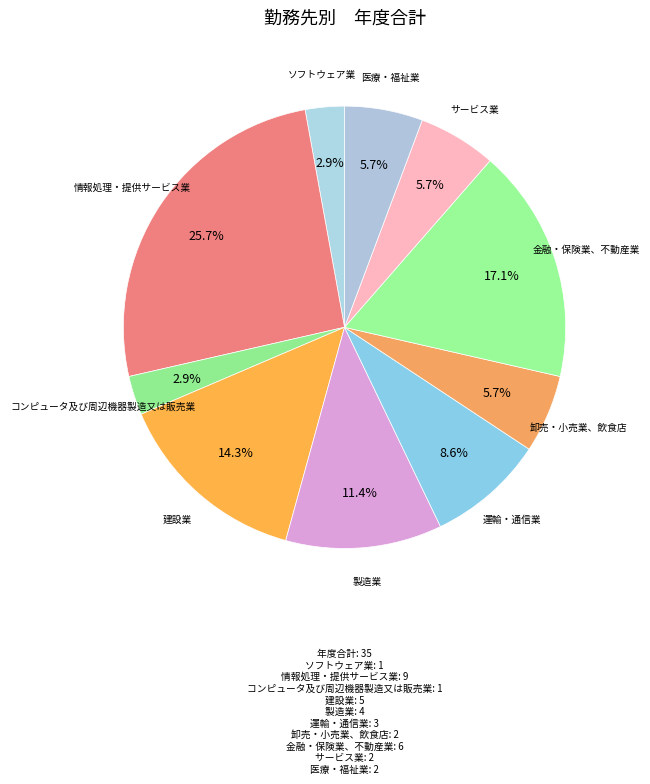

Combined, do サービス業 and 運輸・通信業 account for over 50%?

No